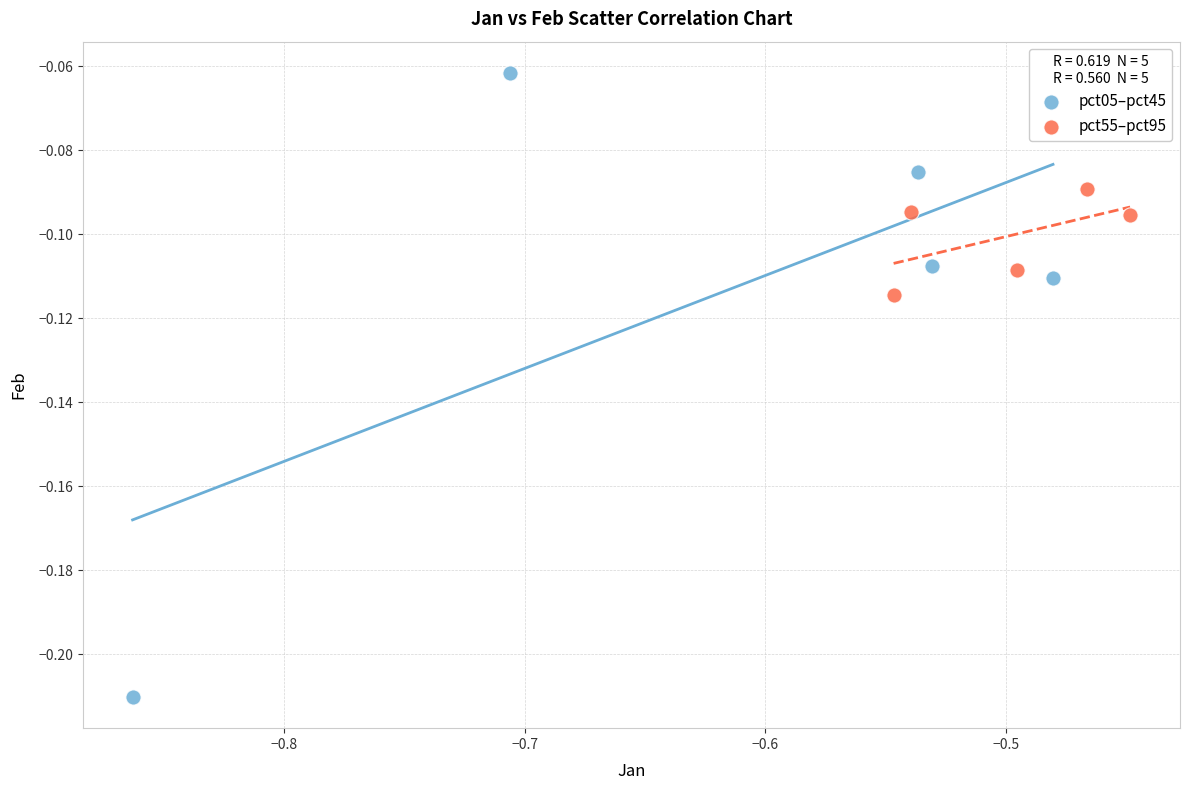

Which series contains the lowest Y value?

pct05–pct45